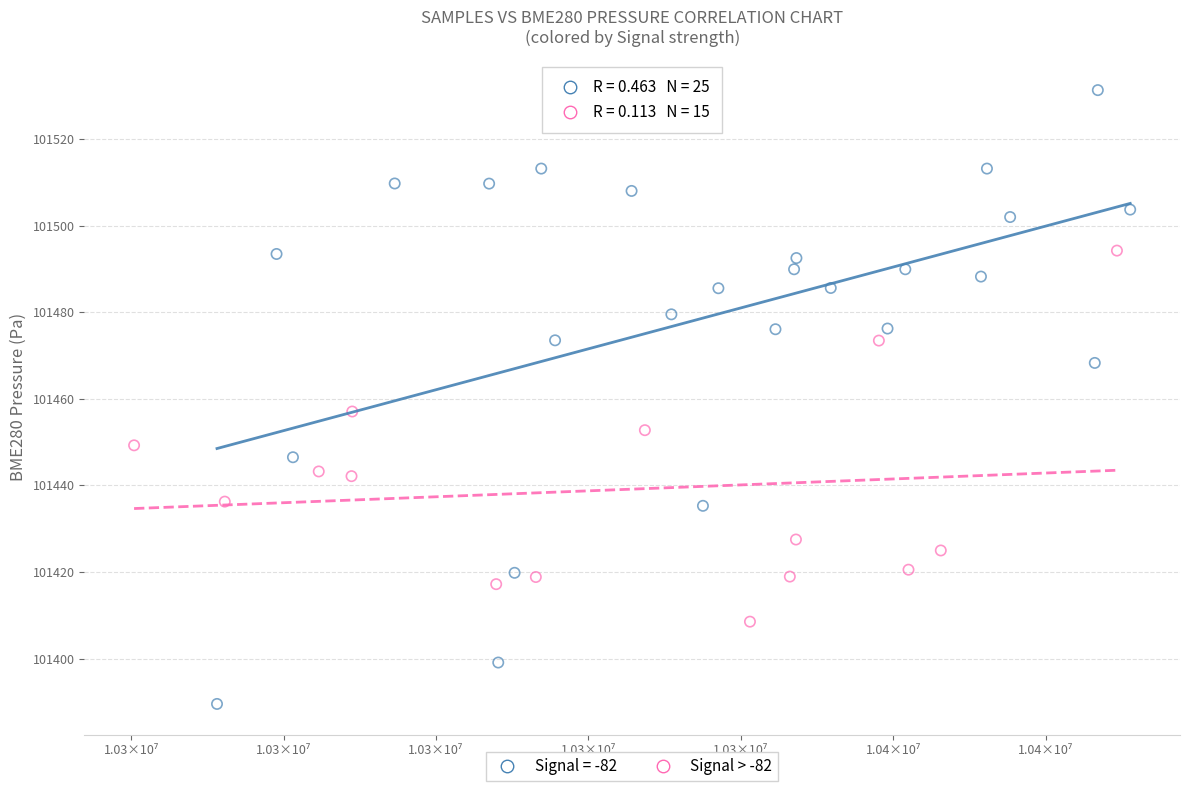

Which series reaches the minimum Y coordinate?

Signal = -82